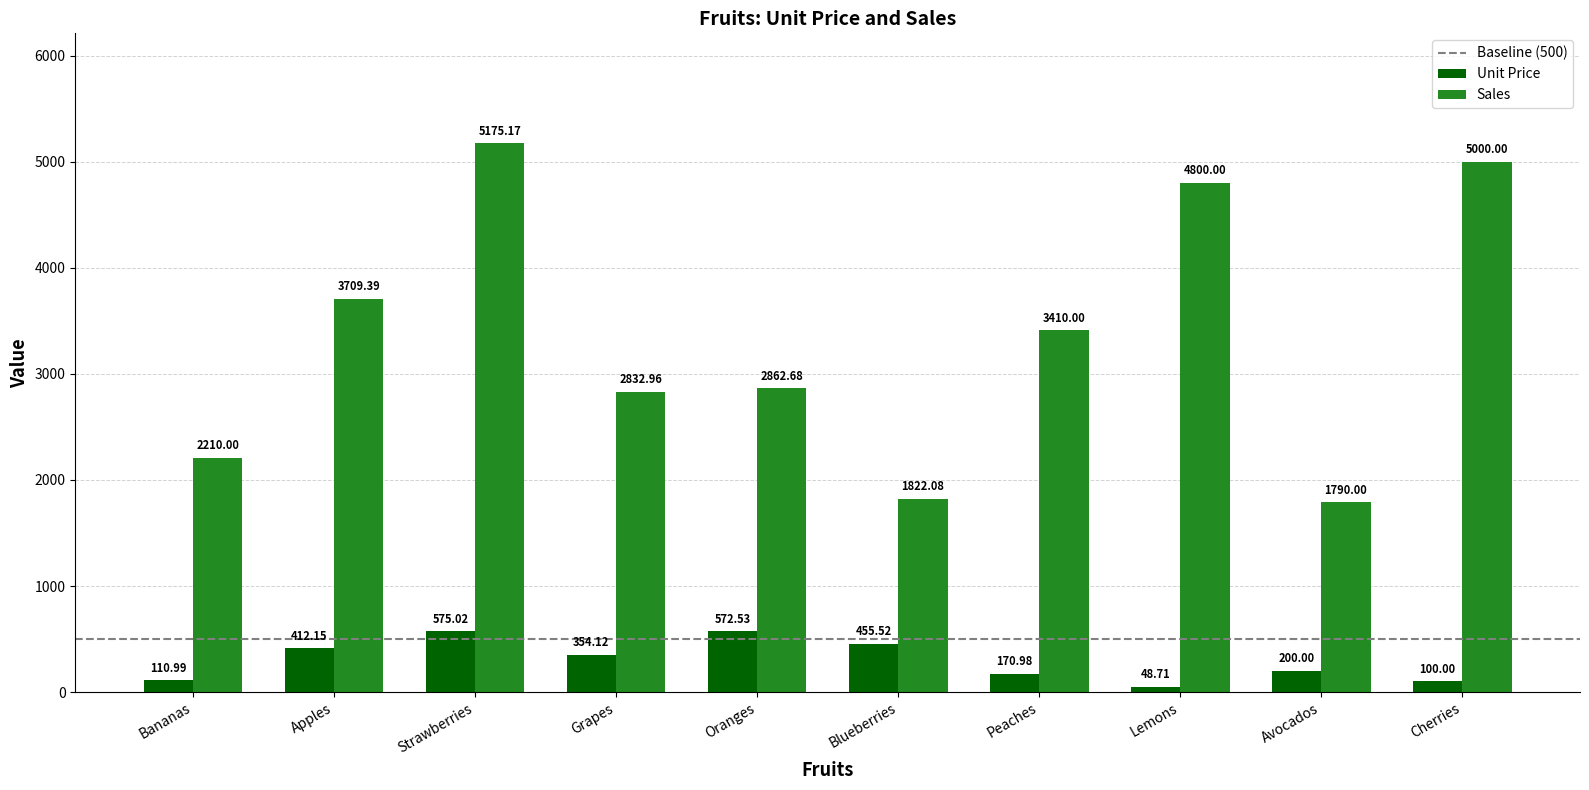

At which label does Unit Price reach its peak?

Strawberries